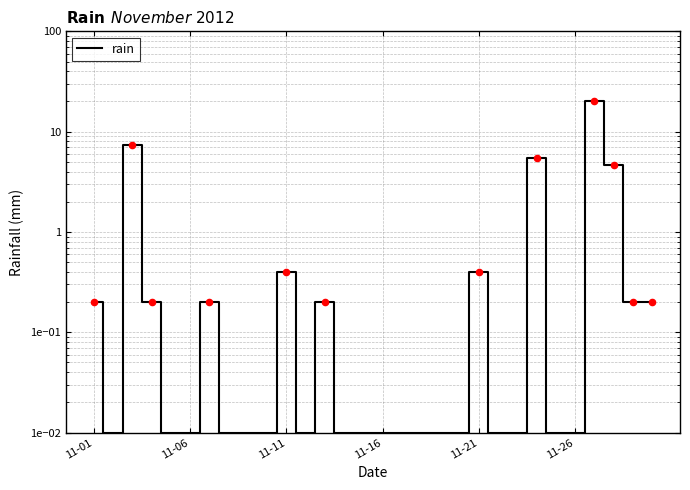

What is the change in value from 14 to 29?

+0.2